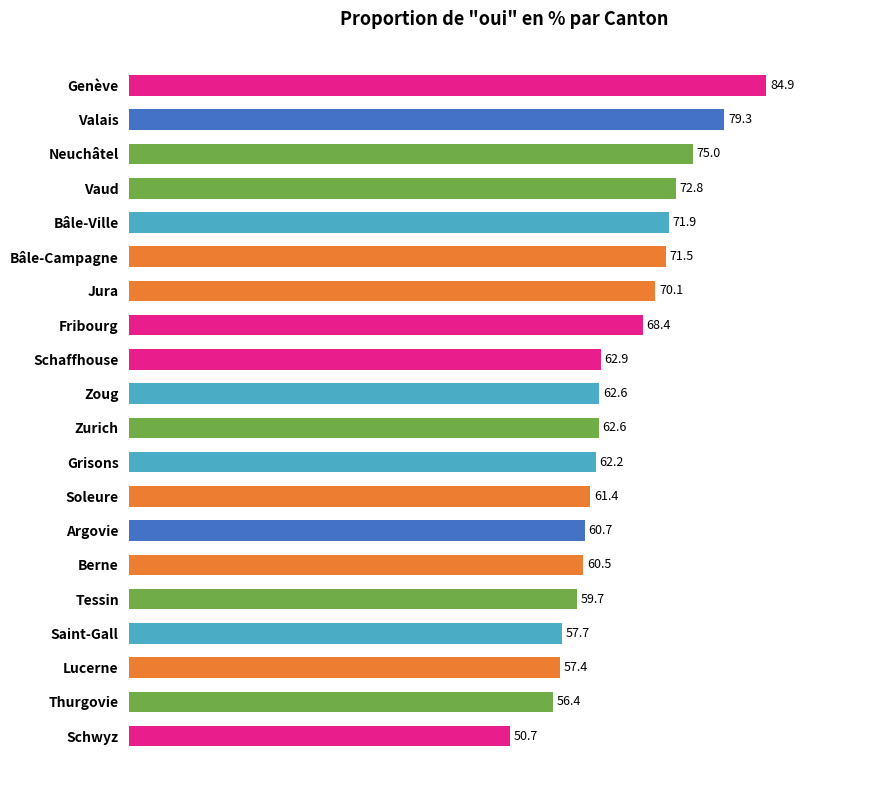

Approximately how many times larger is the value at Valais compared to Berne?

1.3